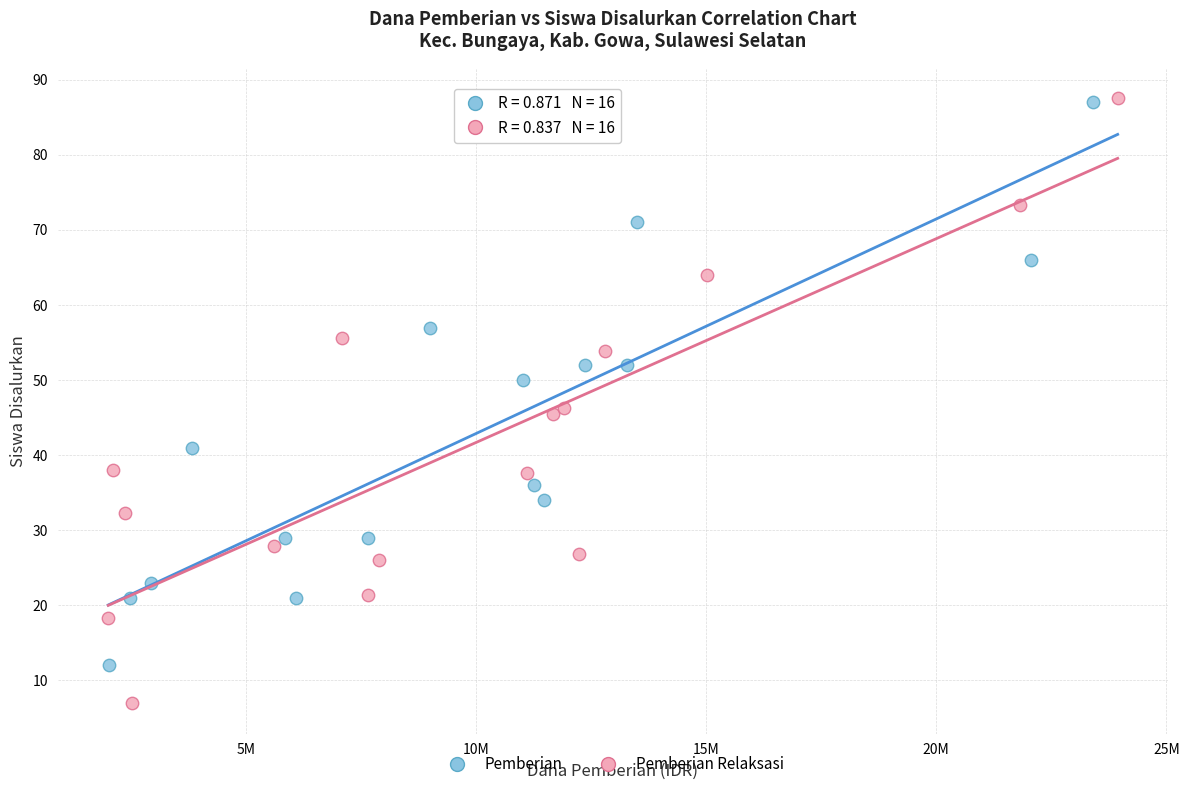

Which series has the widest spread of Y values?

Pemberian Relaksasi